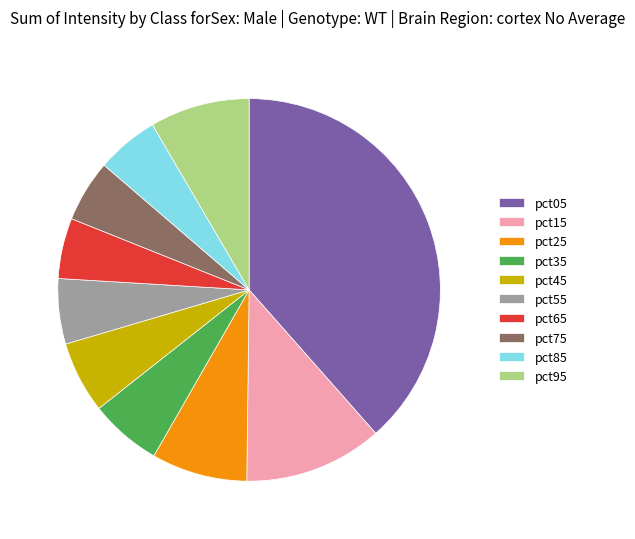

Does pct45 account for over 50% of the chart?

No